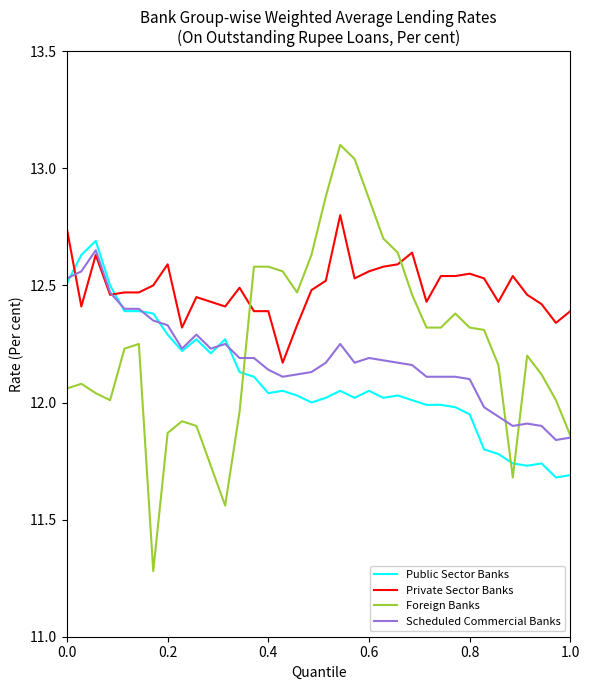

Which series has the widest spread of values?

Foreign Banks